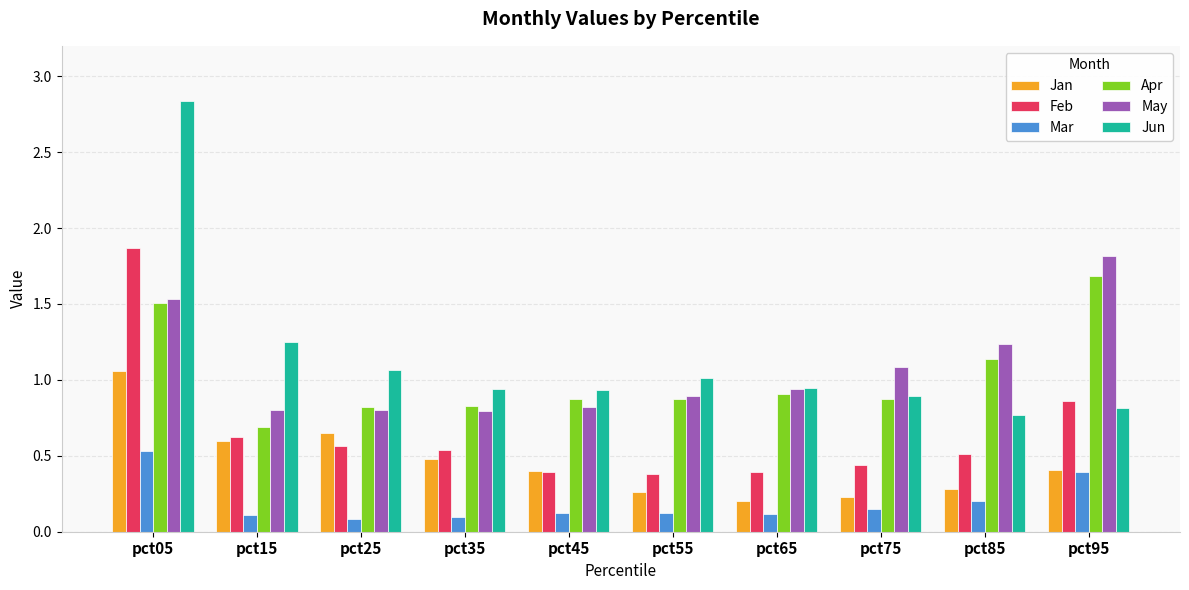

What are all the series names shown in the legend?

Jan, Feb, Mar, Apr, May, Jun